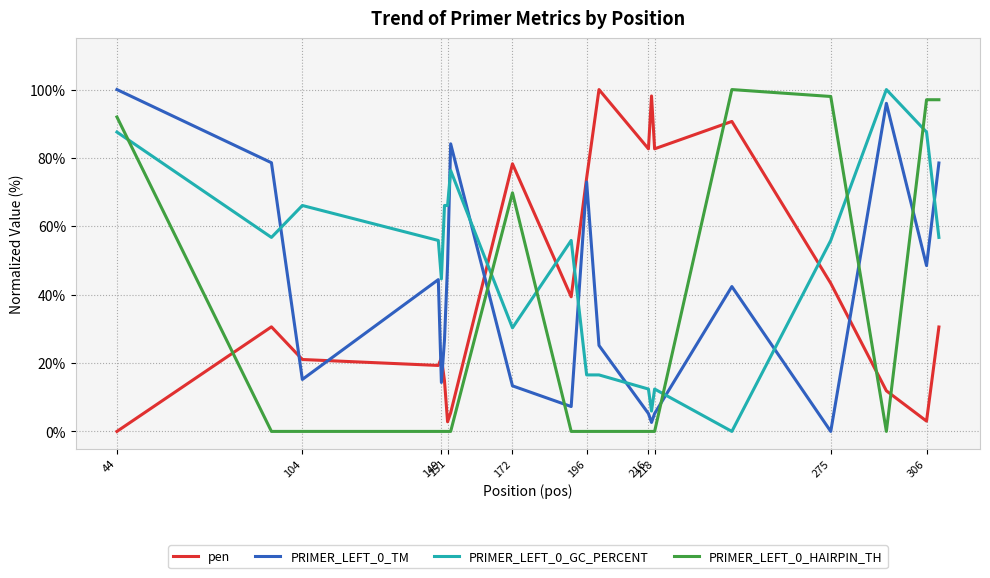

True or false: PRIMER_LEFT_0_HAIRPIN_TH and pen intersect in this chart.

True